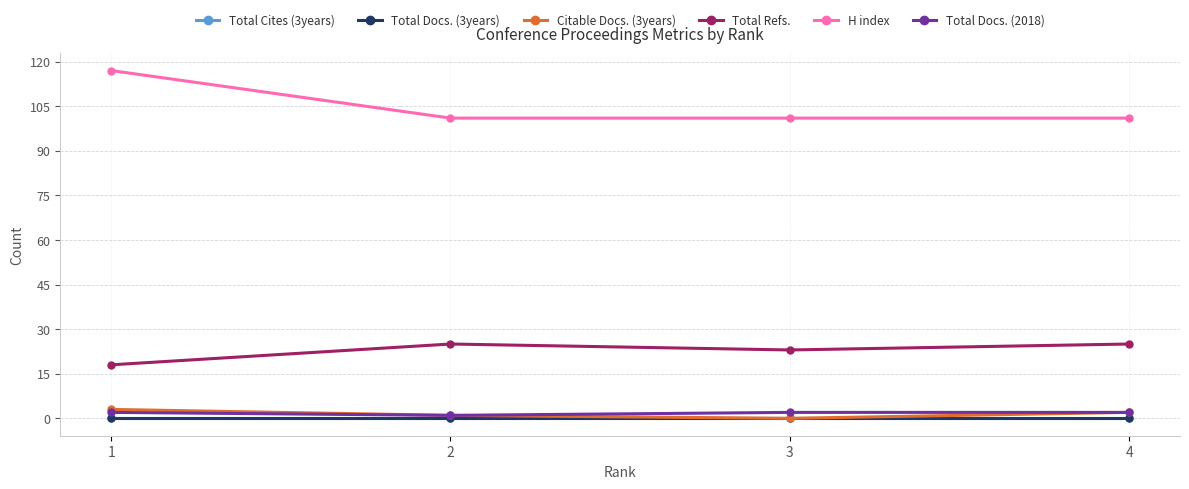

Reading left to right, transcribe all the data shown in this chart.

Total Cites (3years): 0	0	0	0
Total Docs. (3years): 0	0	0	0
Citable Docs. (3years): 3	1	0	2
Total Refs.: 18	25	23	25
H index: 117	101	101	101
Total Docs. (2018): 2	1	2	2